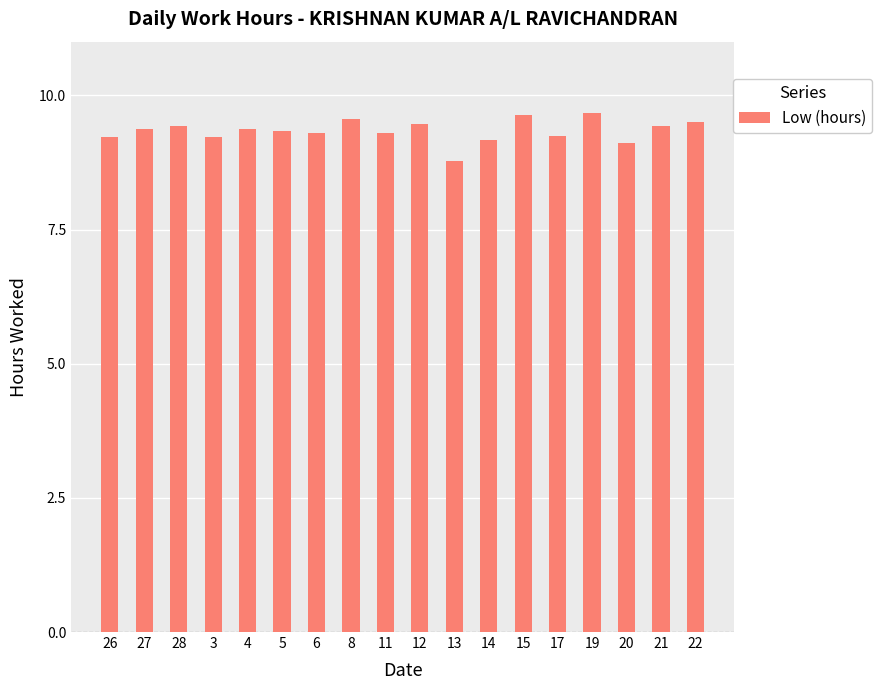

Count the number of data series in this chart.

1